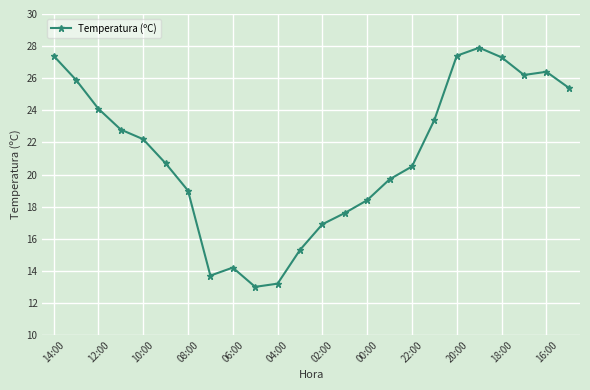

What is the smallest value displayed?

13.0